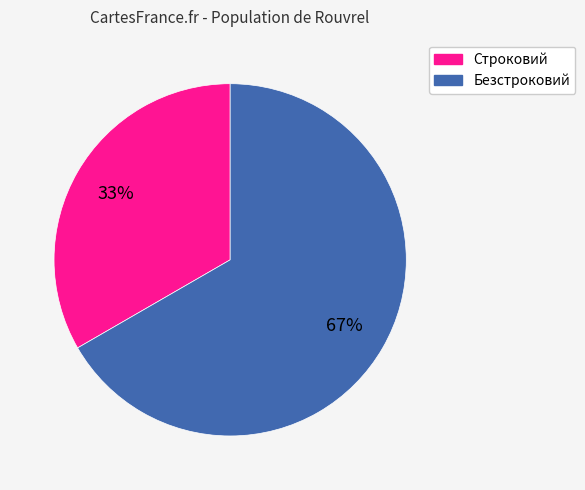

Combined, do Безстроковий and Строковий account for over 50%?

Yes